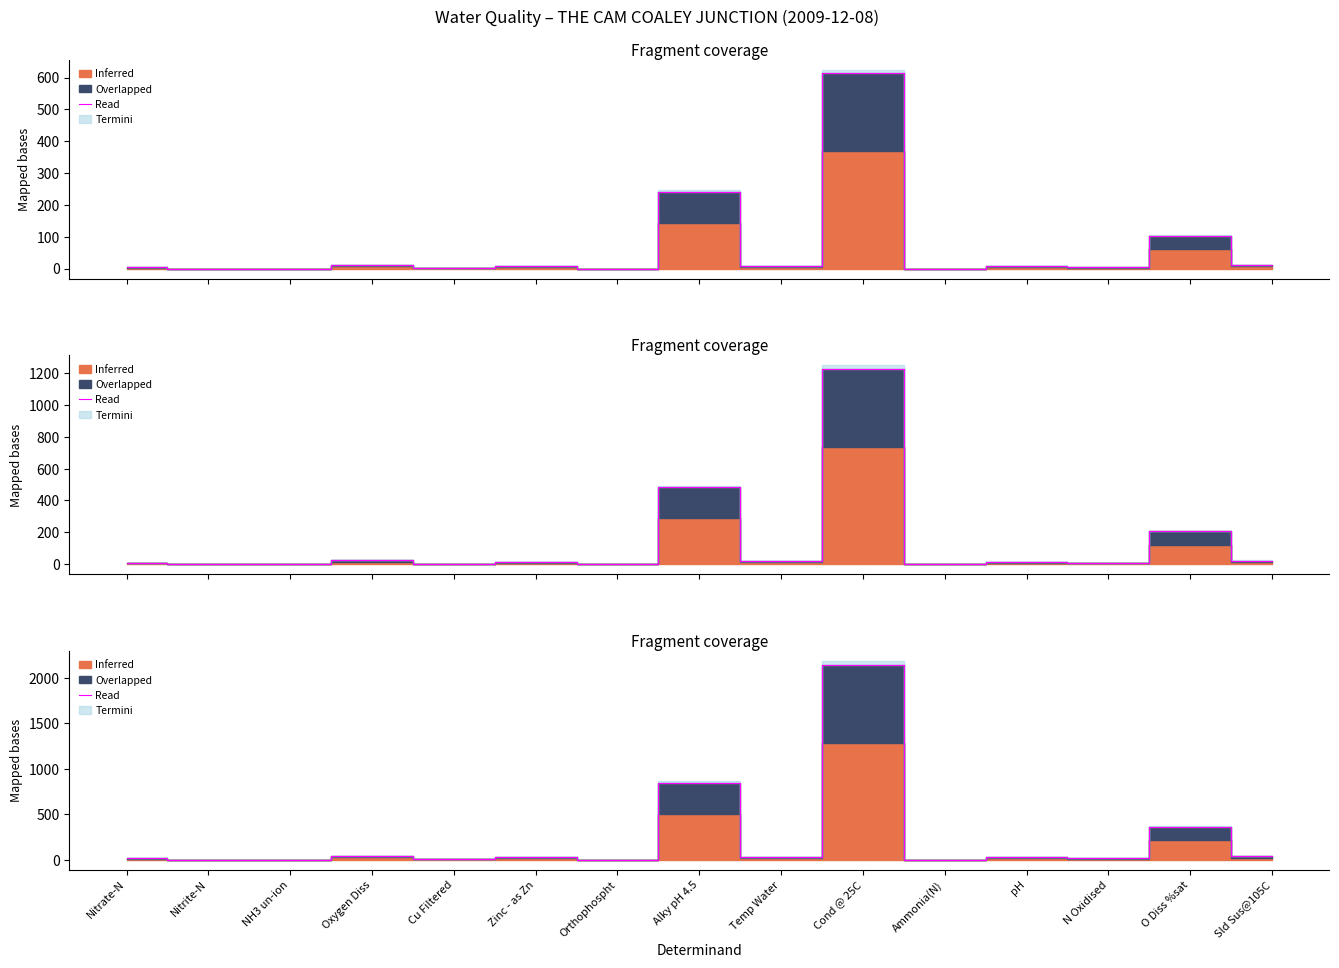

True or false: the data shows 17.5 at Temp Water.

False